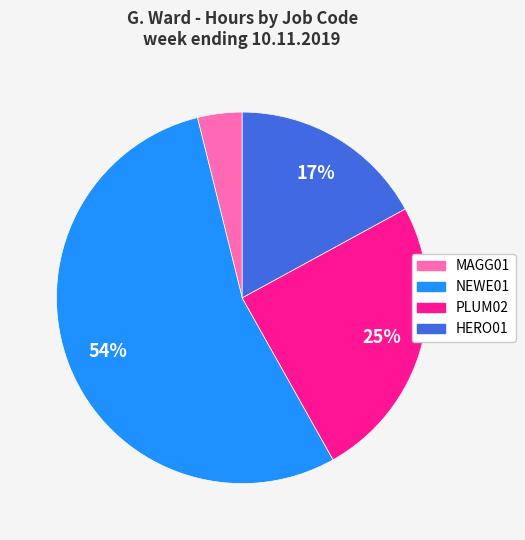

Between NEWE01 and MAGG01, which is larger?

NEWE01